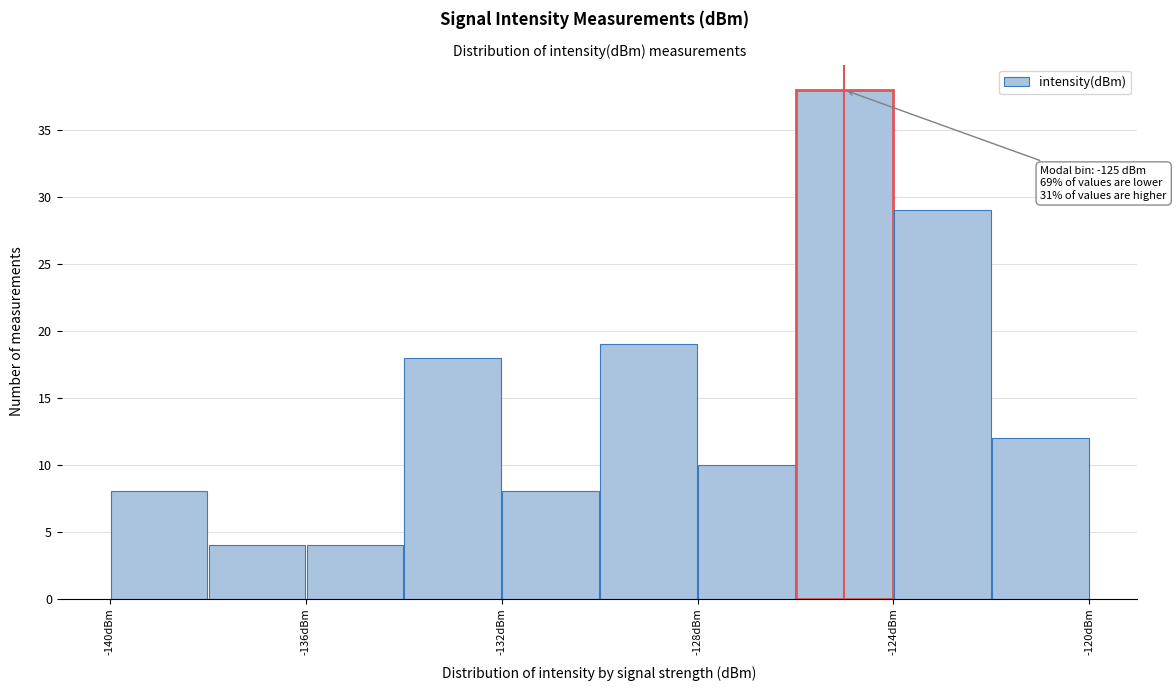

Which range on the x-axis has the tallest bar?

-126 to -124